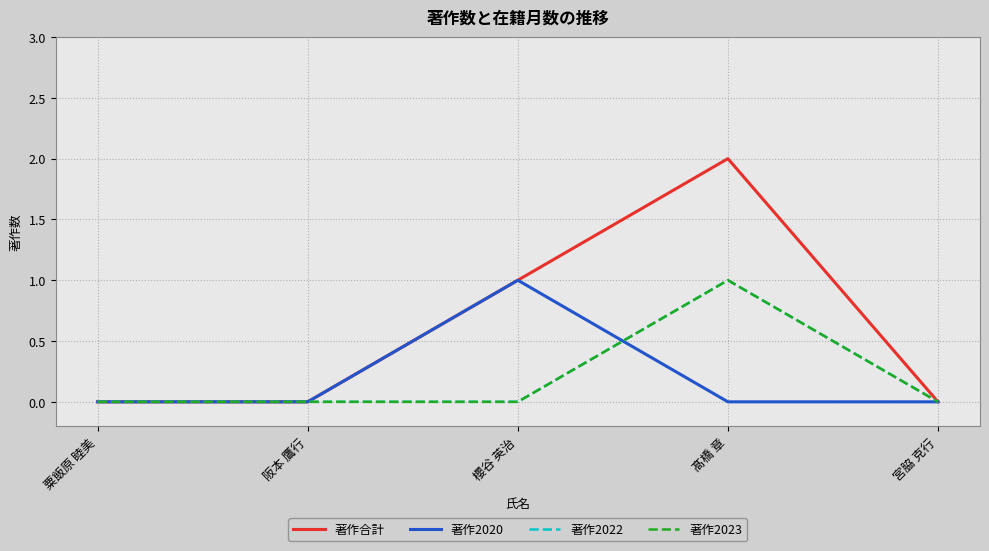

Does the chart have visible grid lines?

Yes